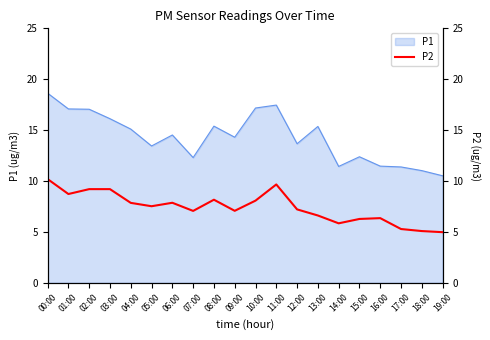

True or false: P1 has a value of 12.4 at 15:00.

True